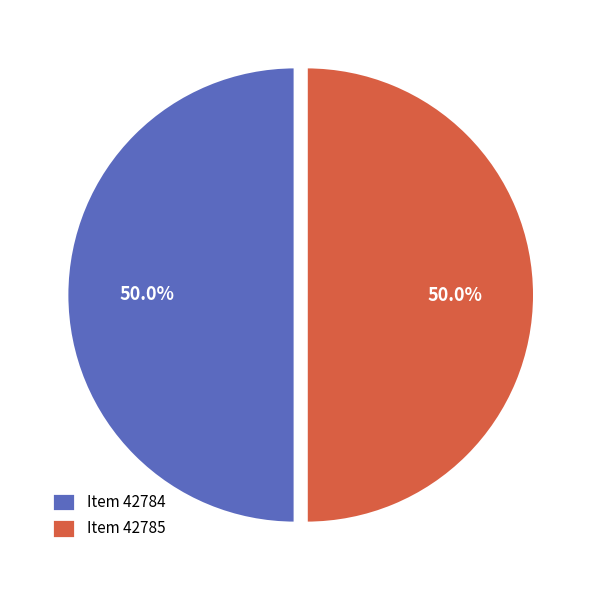

The Item 42784 slice represents 50% of the pie. True or false?

True